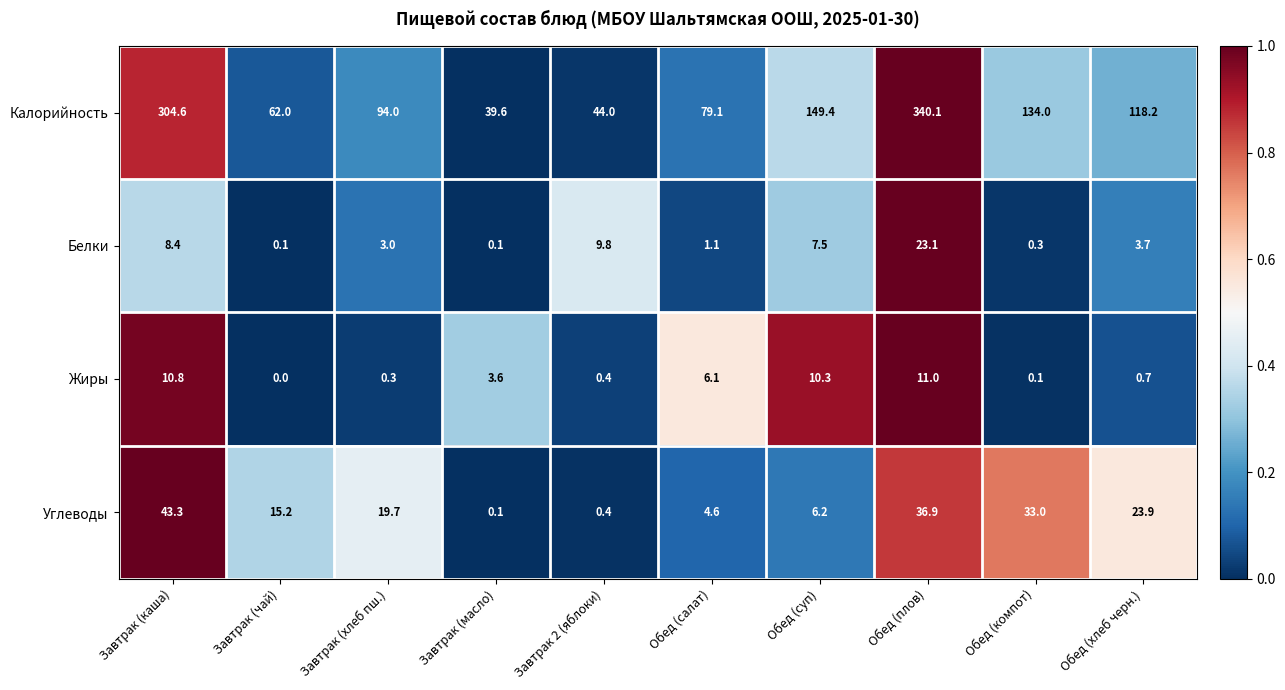

At how many categories does at least one series exceed 19?

10